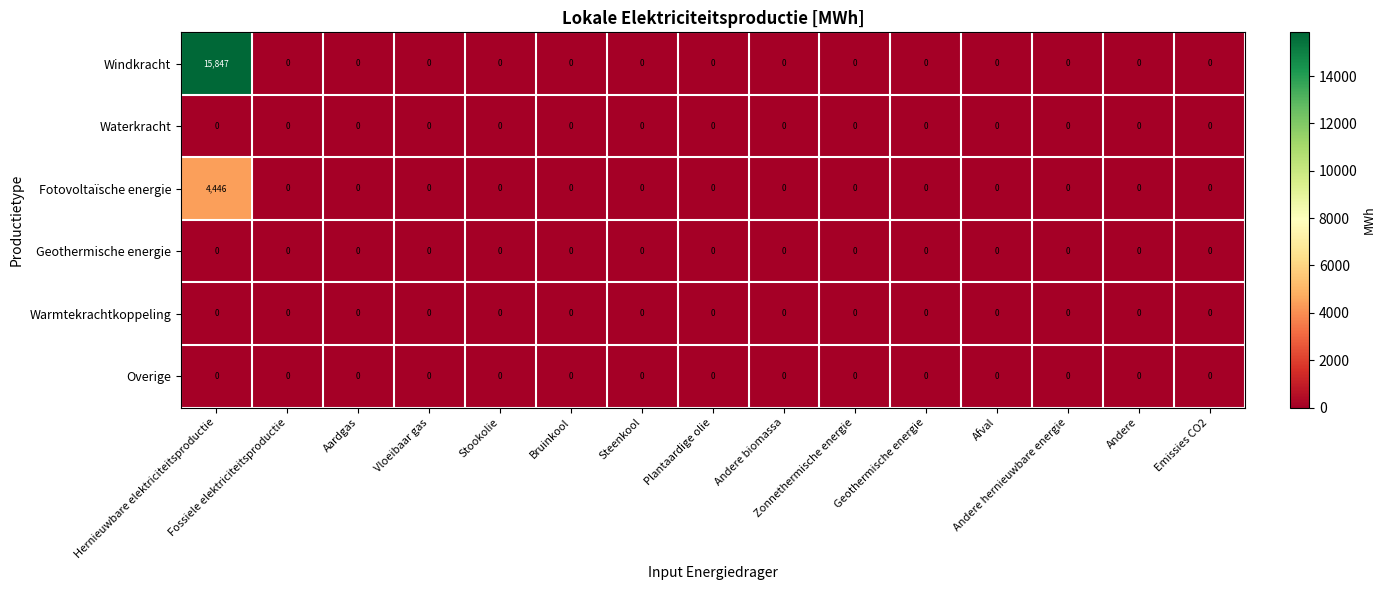

What is the greatest value displayed?

15847